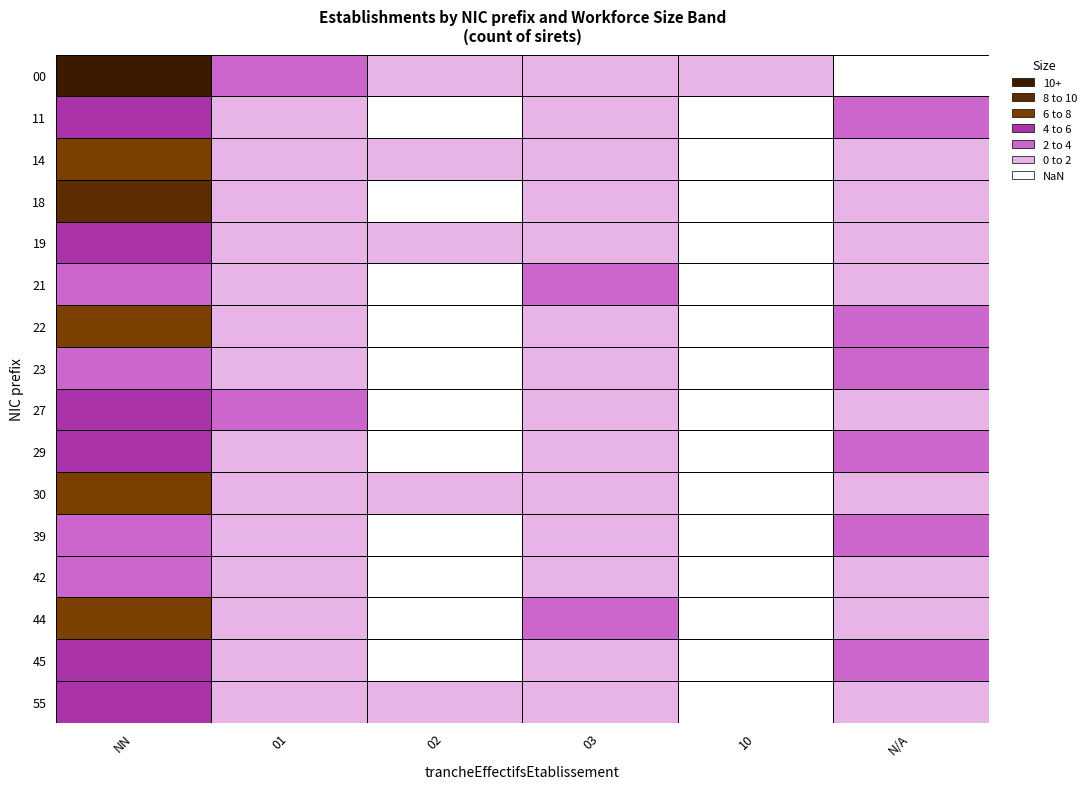

Which series changed the most between NN and 10?

00